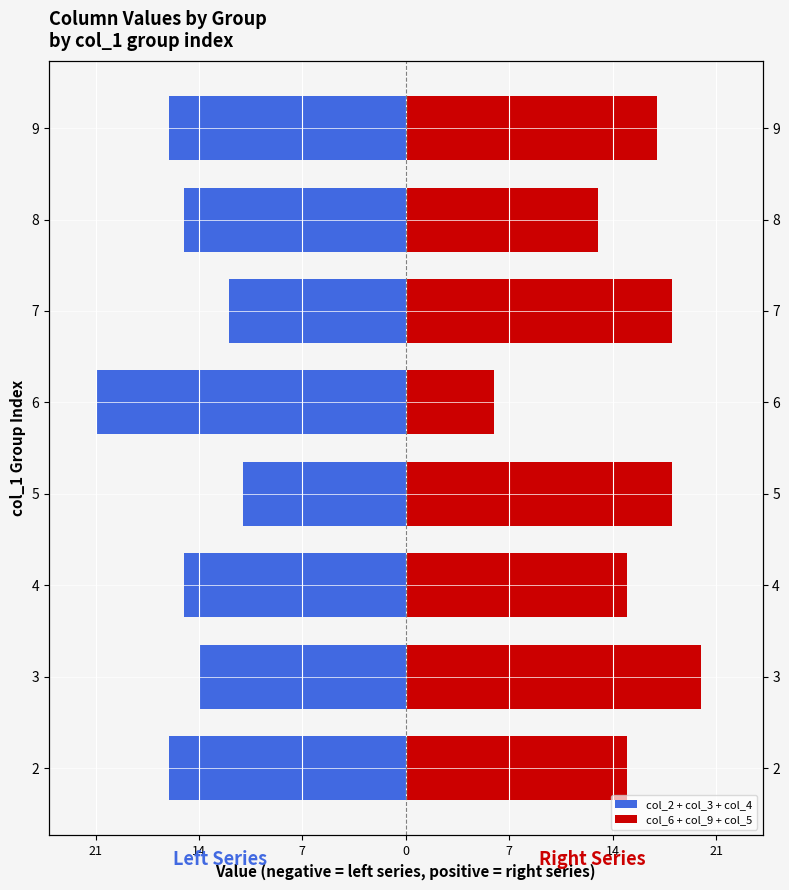

Which series changed the most between 3 and 4?

col_6 + col_9 + col_5